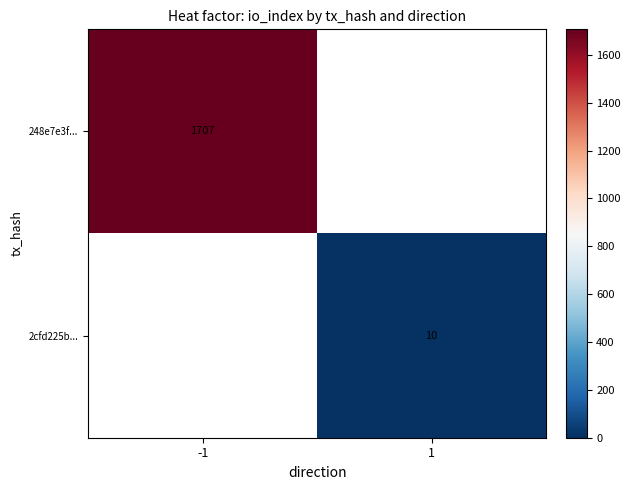

The 2cfd225b... series shows 3 at 1. True or false?

False